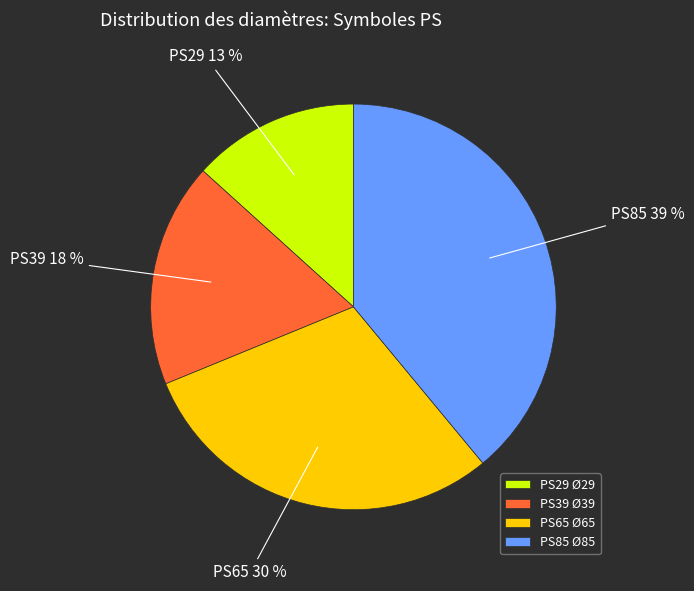

To the nearest percent, what portion does PS85 represent?

39%